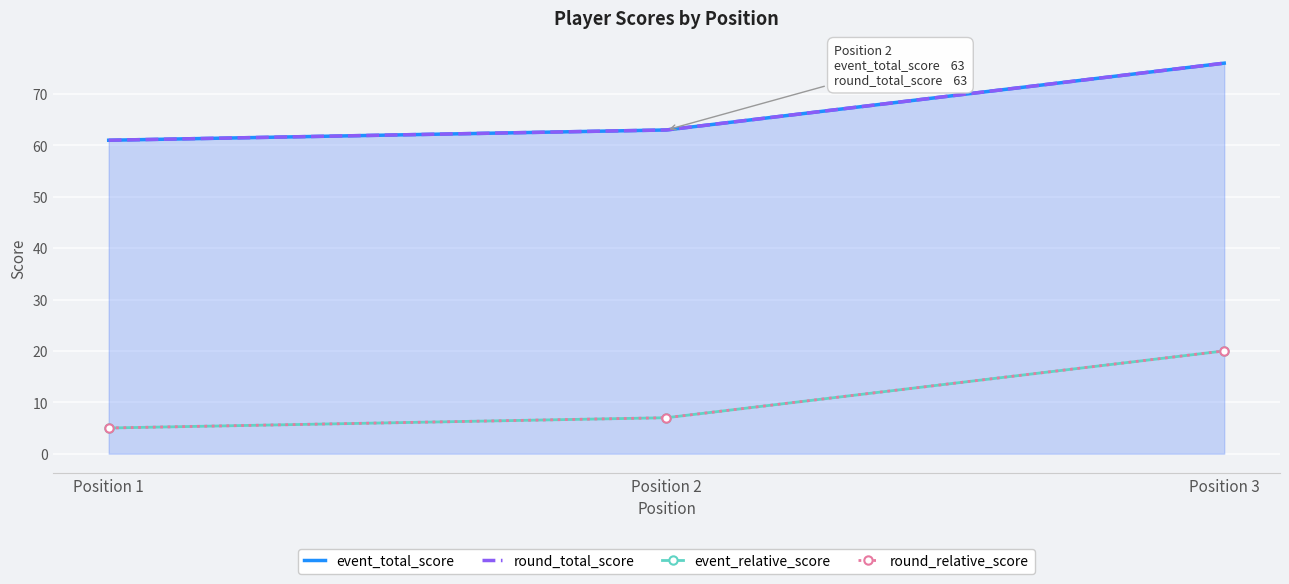

How many series are shown in this chart?

4